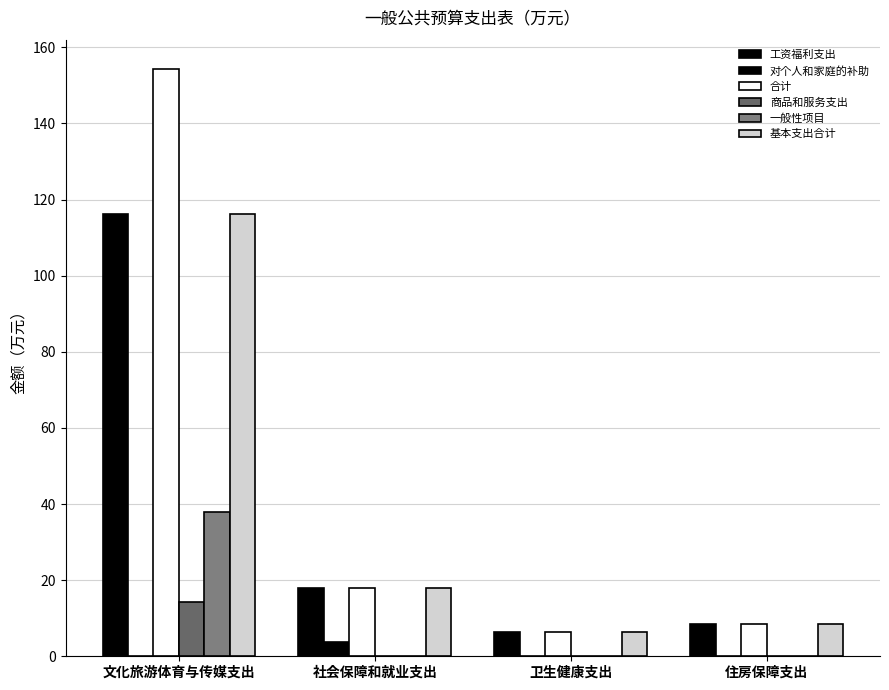

The value of 基本支出合计 at 住房保障支出 is 8.4. True or false?

True